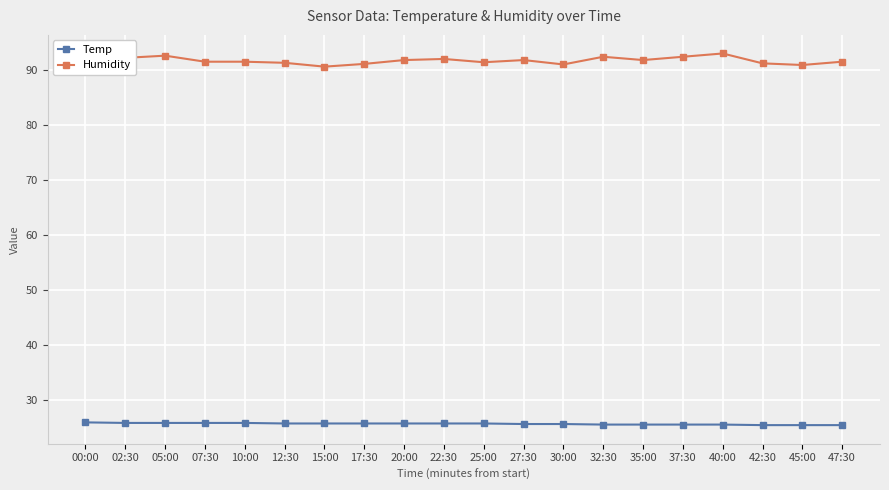

The Humidity series shows 42.8 at 30:00. True or false?

False